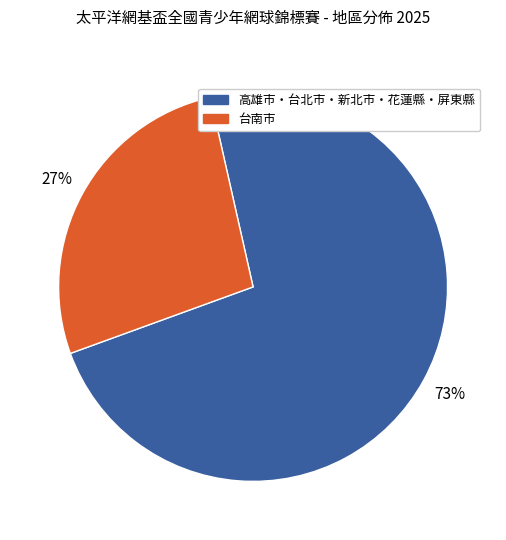

To the nearest percent, what is the average slice percentage?

50%